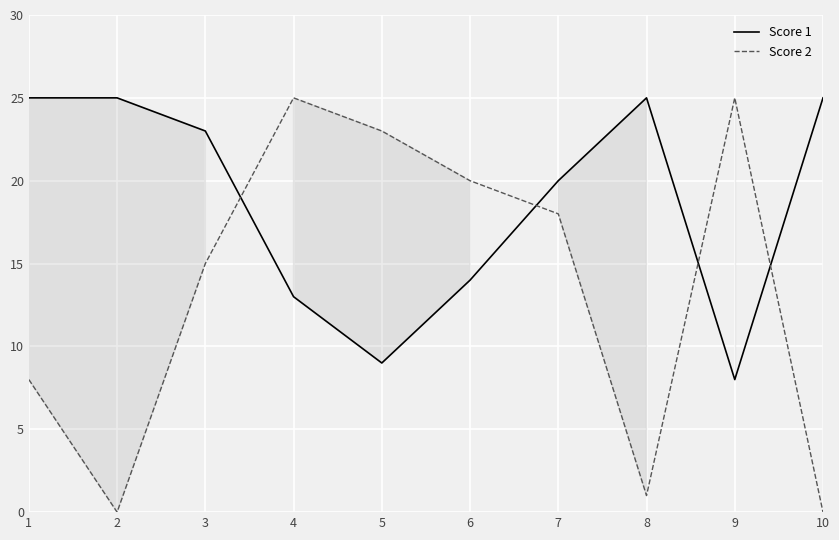

How many data points in Score 2 are less than 18?

5